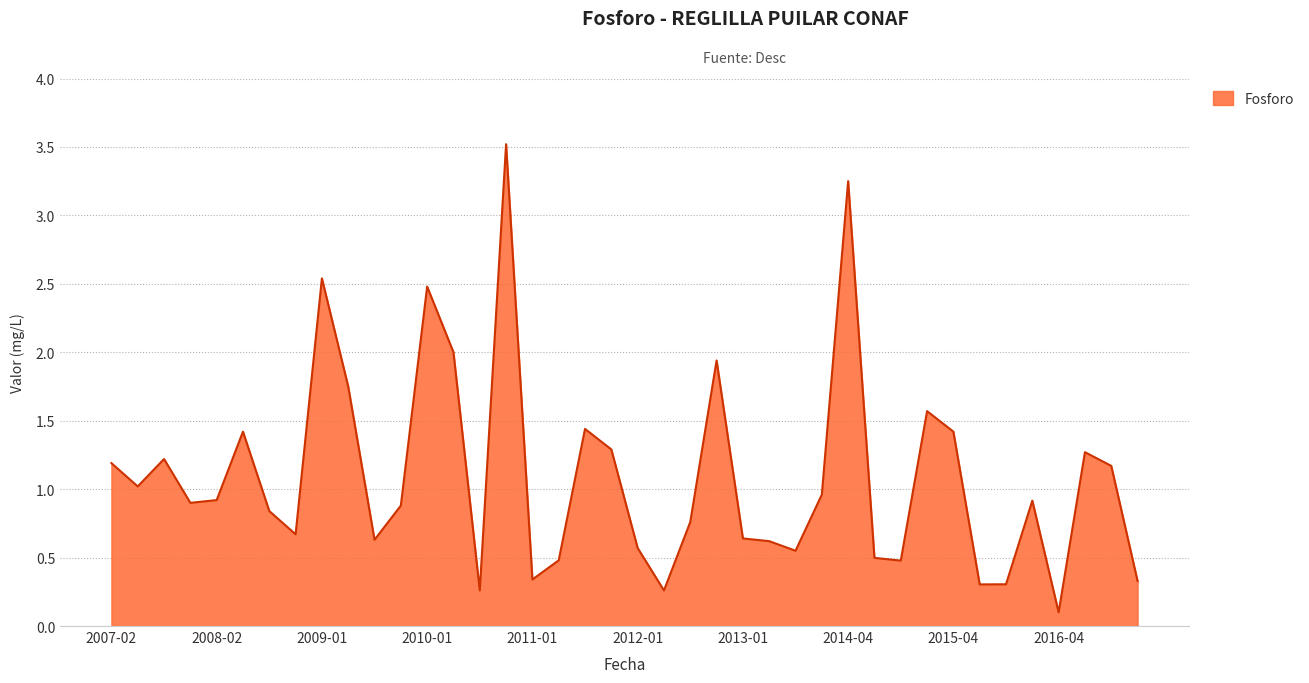

What is the difference between the maximum and minimum values?

3.4